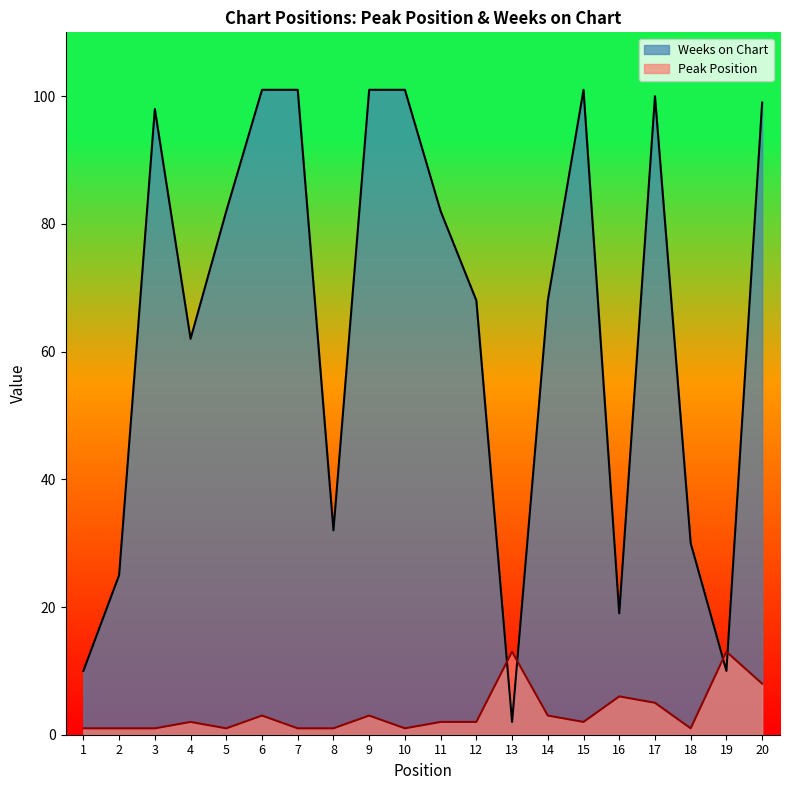

Which series changed the most between 8 and 20?

Weeks on Chart